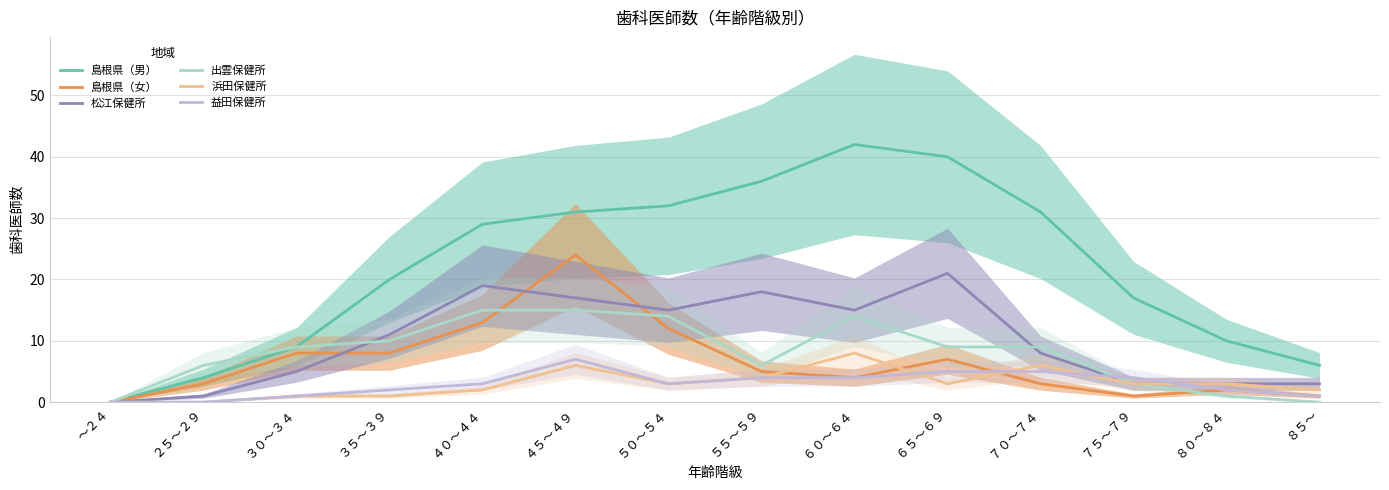

How many values in the 島根県（女） series exceed 5?

6